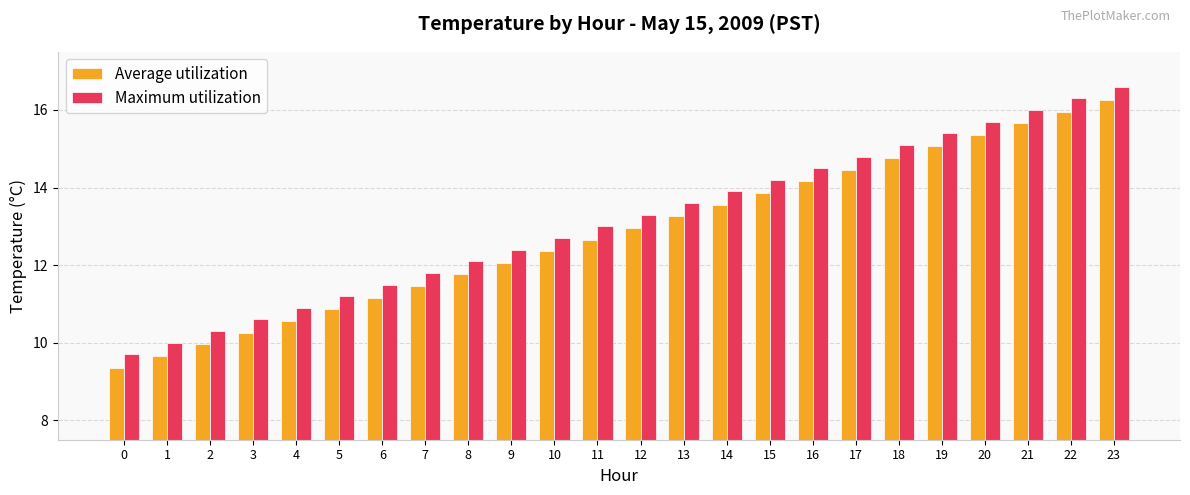

Rank the categories by Average utilization value from highest to lowest.

23, 22, 21, 20, 19, 18, 17, 16, 15, 14, 13, 12, 11, 10, 9, 8, 7, 6, 5, 4, 3, 2, 1, 0